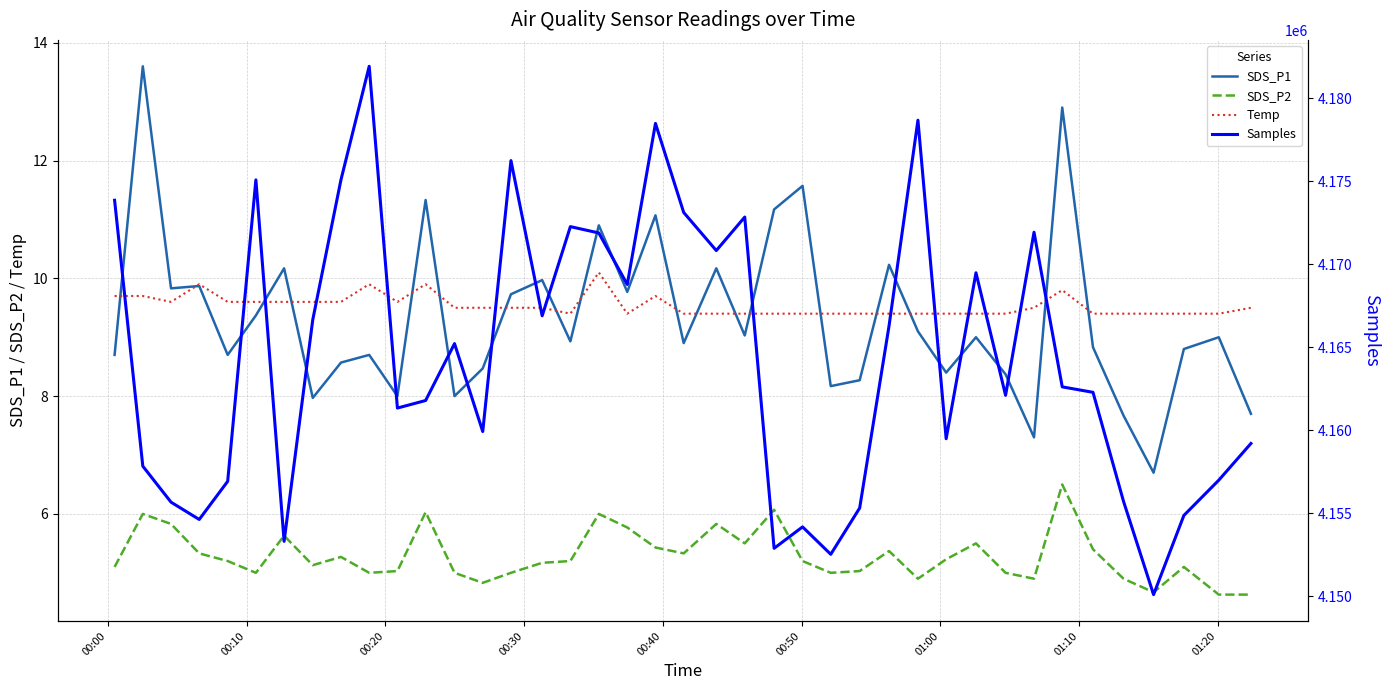

What is the maximum value for SDS_P1?

13.6